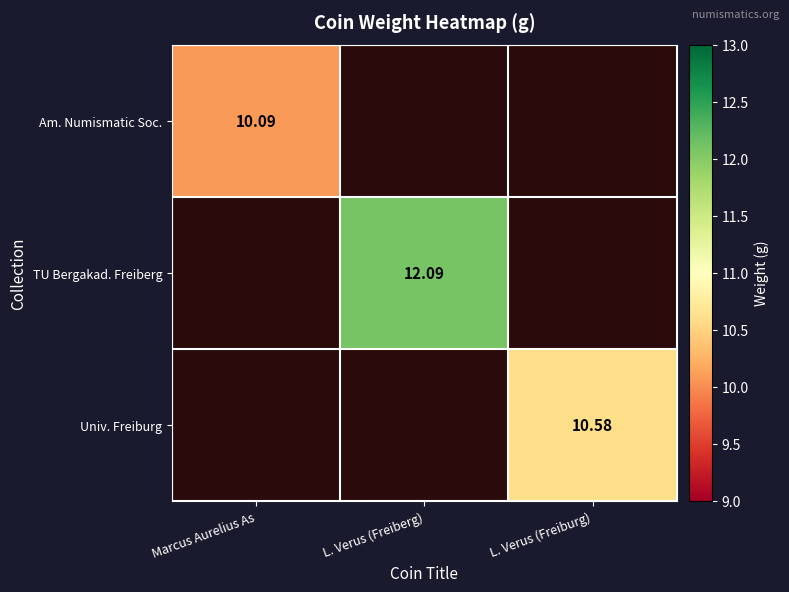

True or false: Univ. Freiburg has a value of 0.0 at Marcus Aurelius As.

True